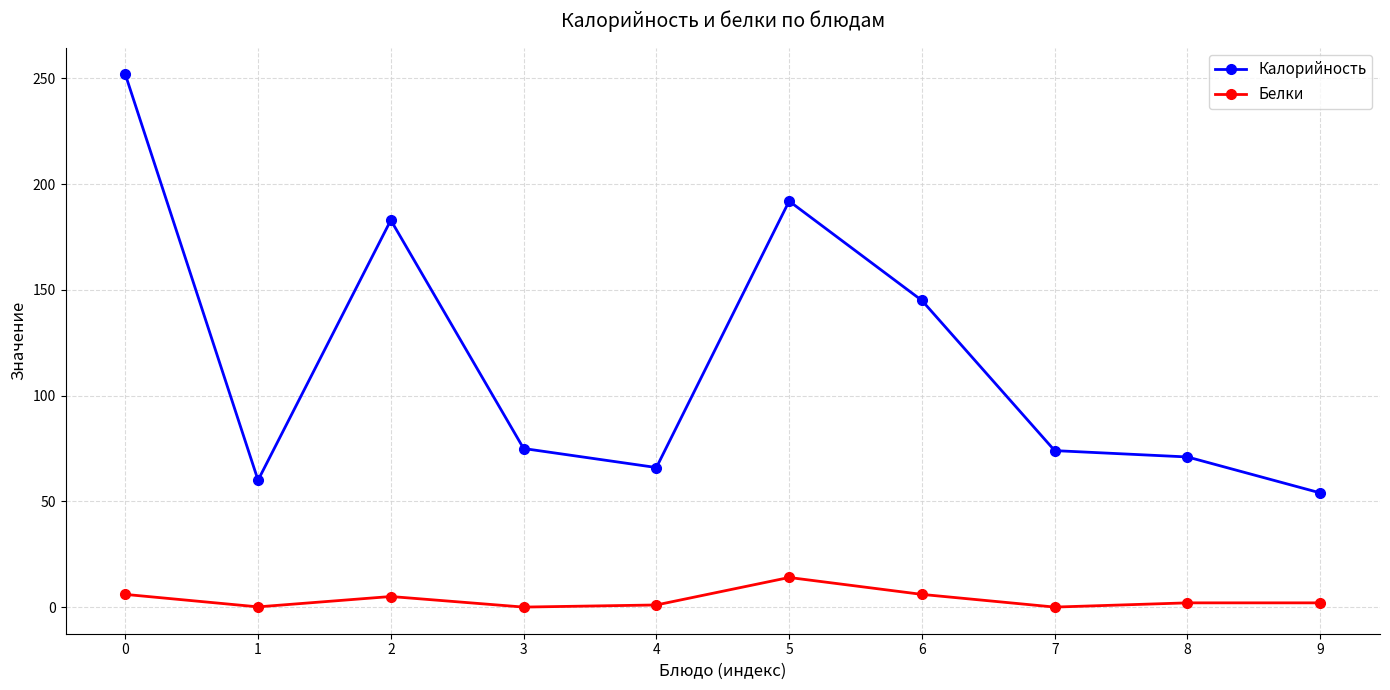

How many distinct data groups are displayed?

2